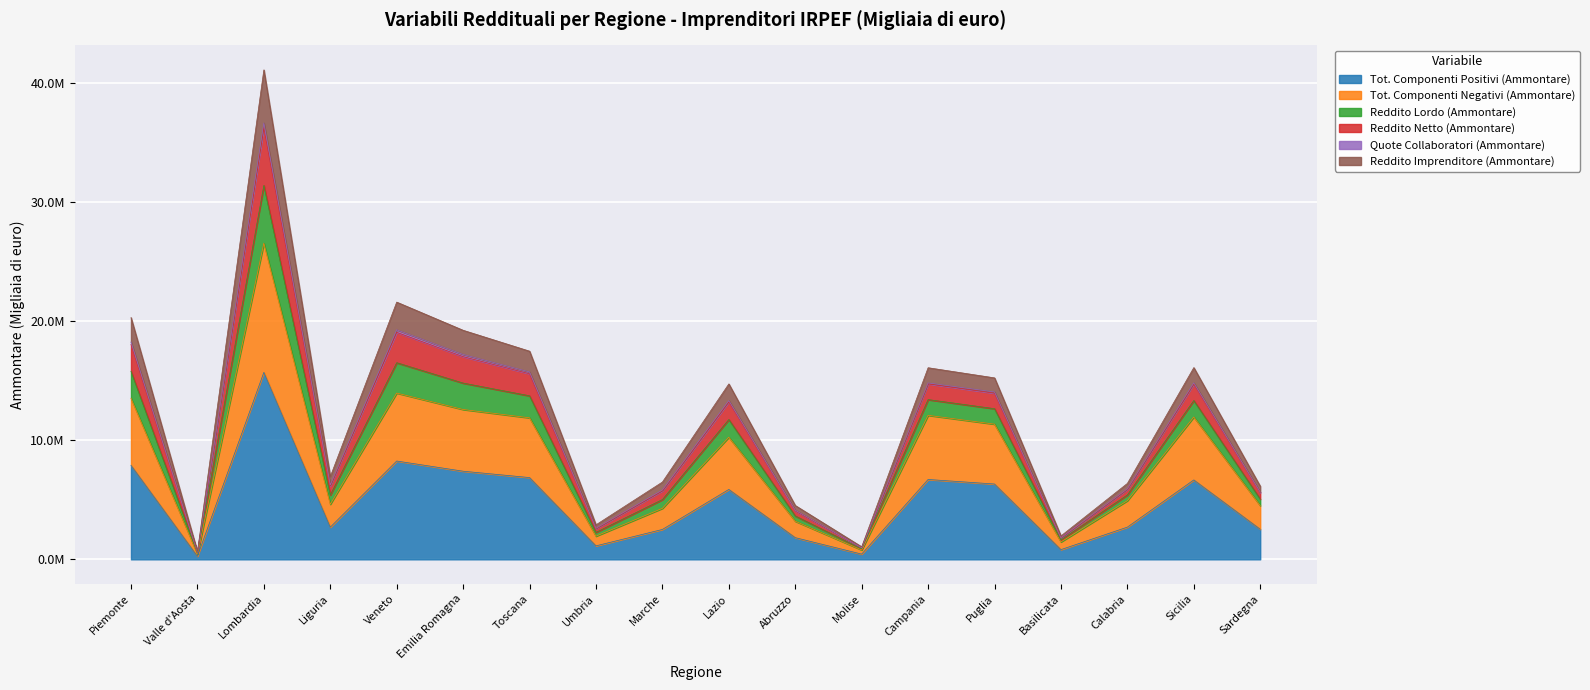

What position from the left is Lazio?

10